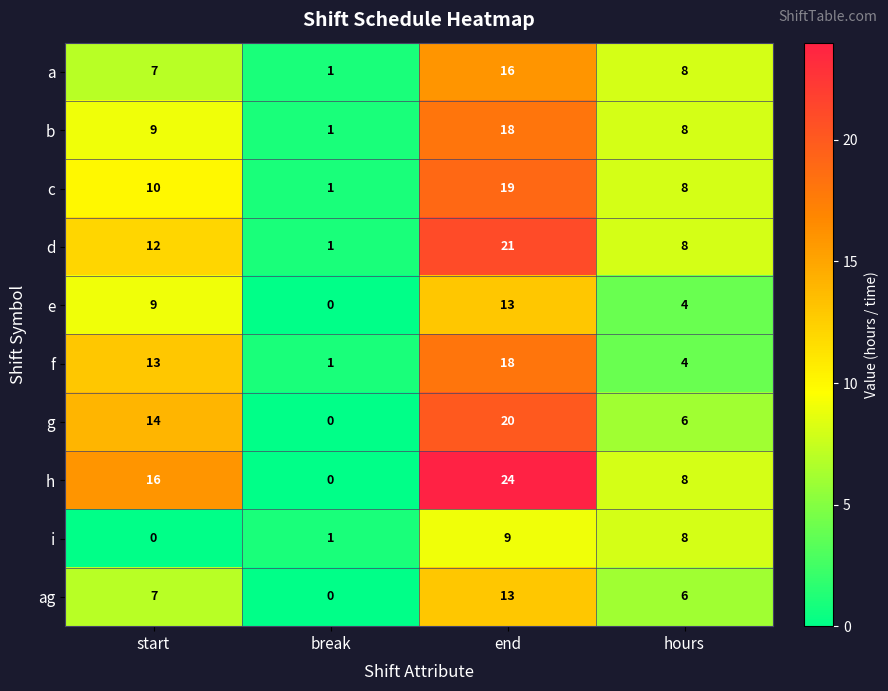

The value of i at end is 4. True or false?

False